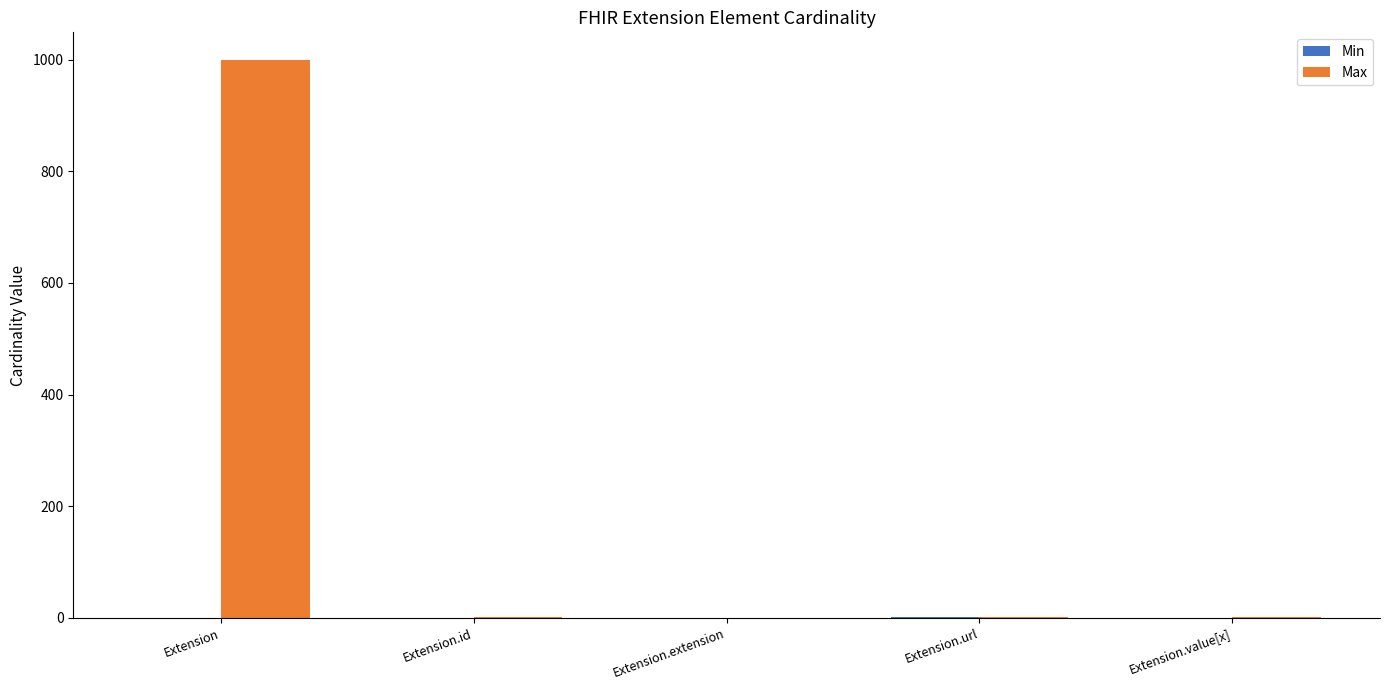

What is the greatest value displayed?

999